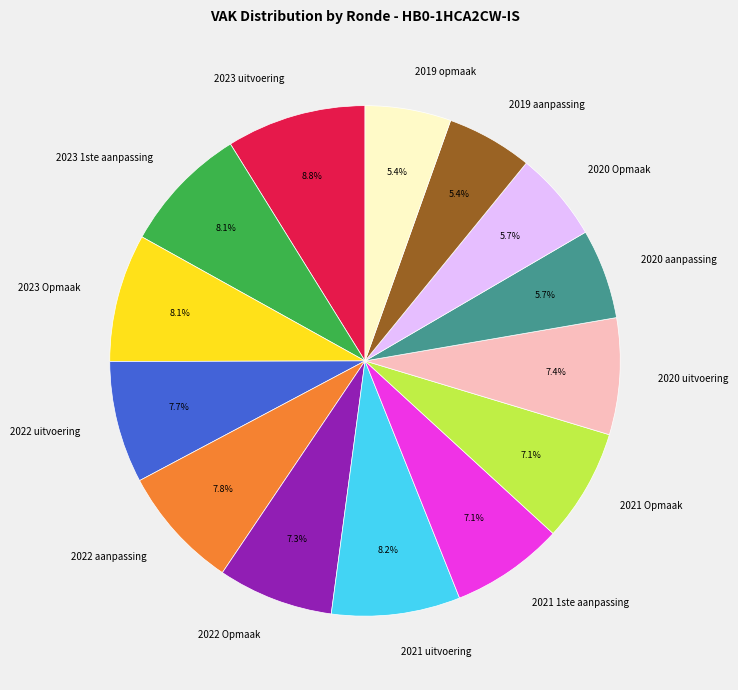

Is there a majority slice in this chart?

No